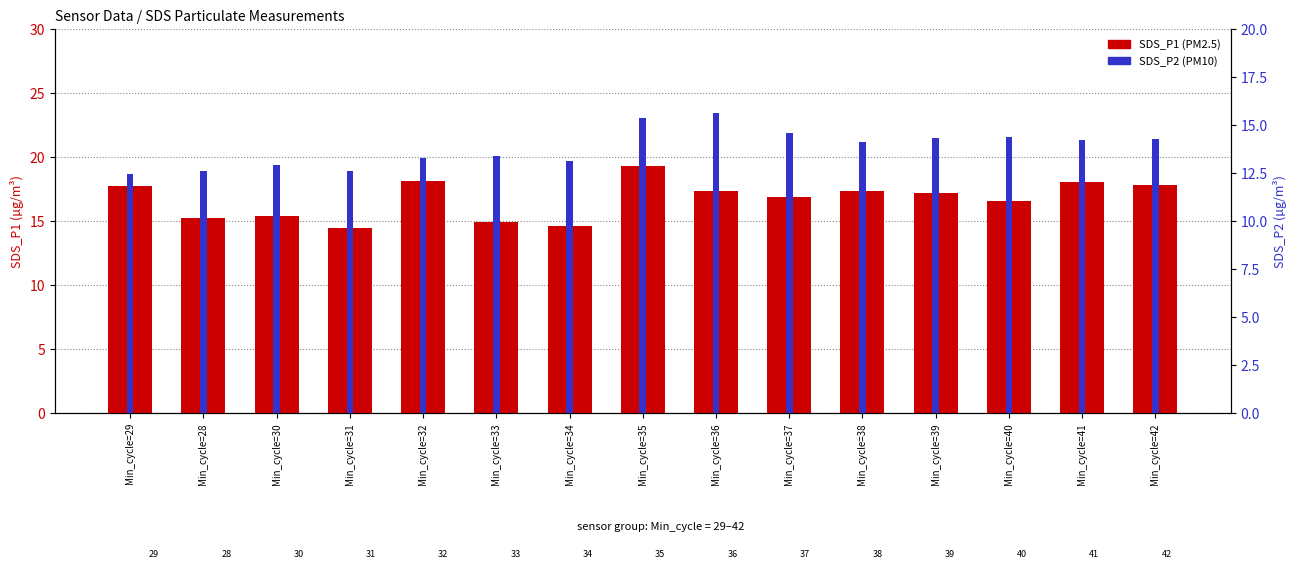

List the series in order of their overall mean, highest first.

SDS_P1, SDS_P2